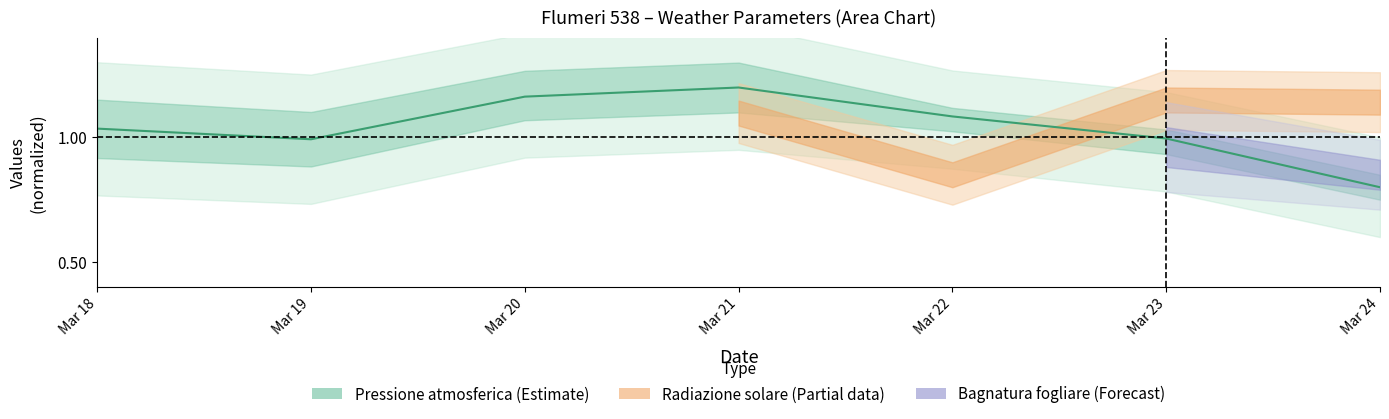

How many data points does each series have?

7